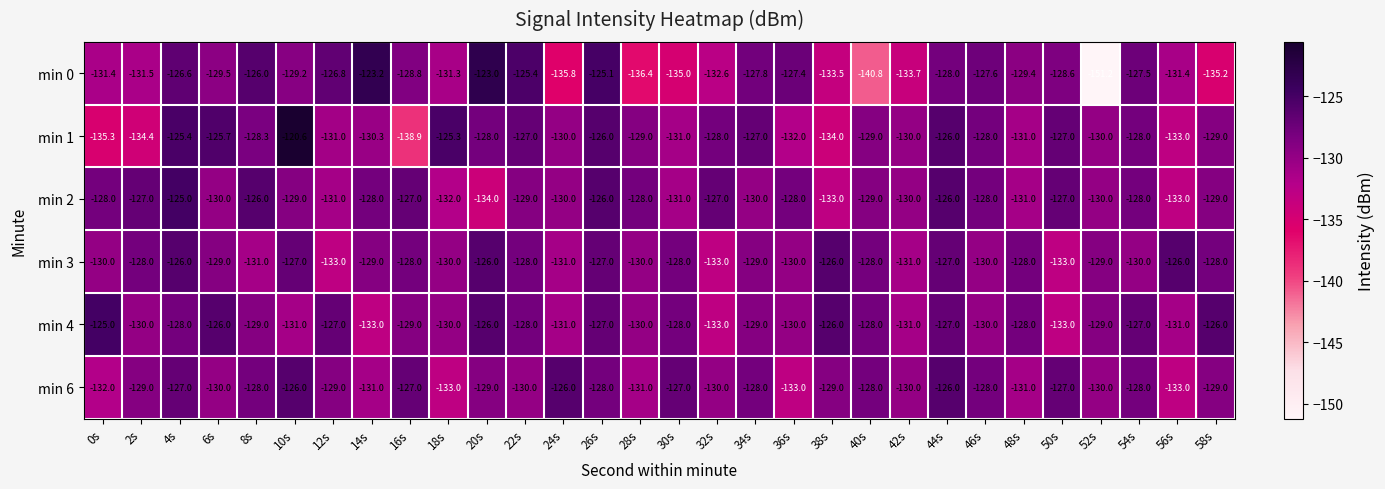

Between 2s and 30s, which series saw the biggest shift?

min 2